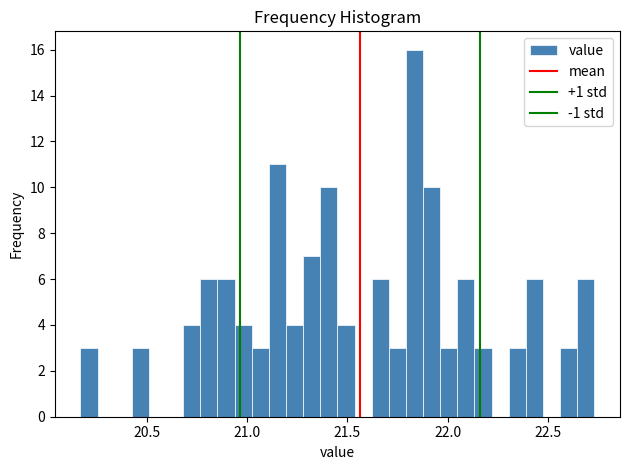

Around what value on the x-axis is the tallest bar? Give the approximate position of its centre, as read against the axis.

21.85